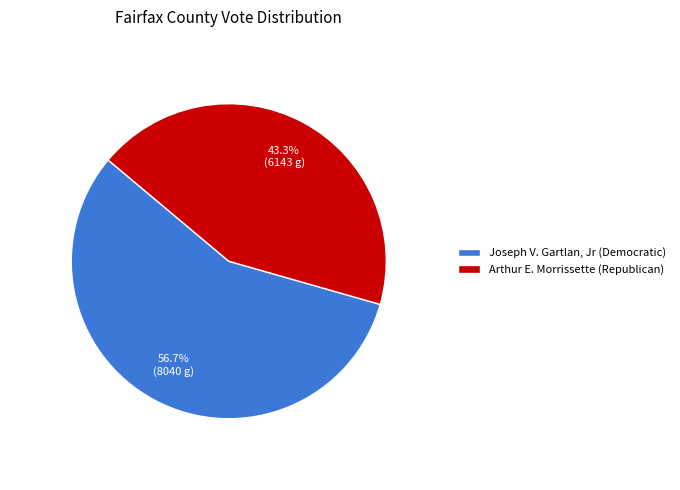

What is the total percentage of Joseph V. Gartlan, Jr (Democratic) and Arthur E. Morrissette (Republican)?

100.0%